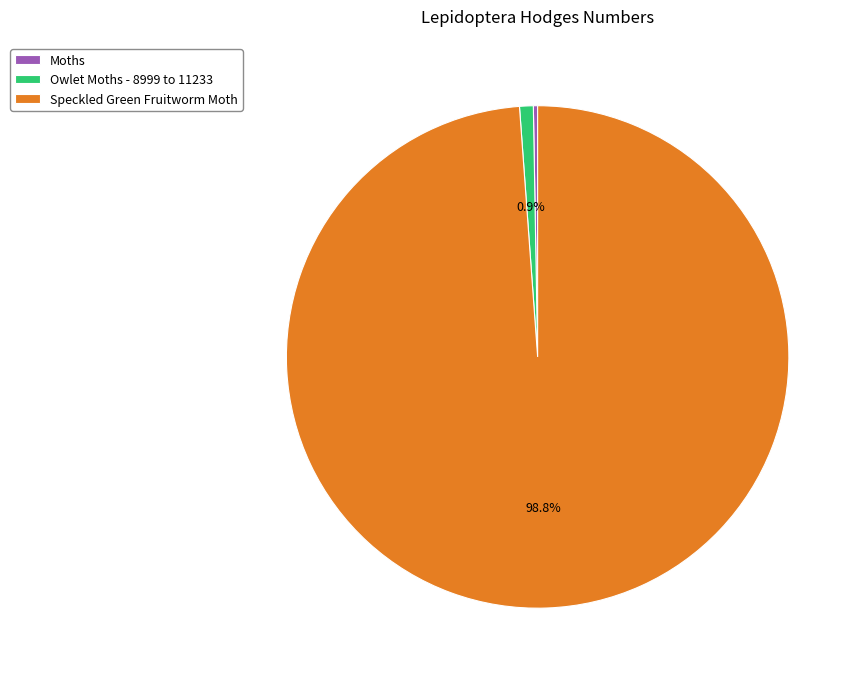

Which category accounts for the majority?

Speckled Green Fruitworm Moth